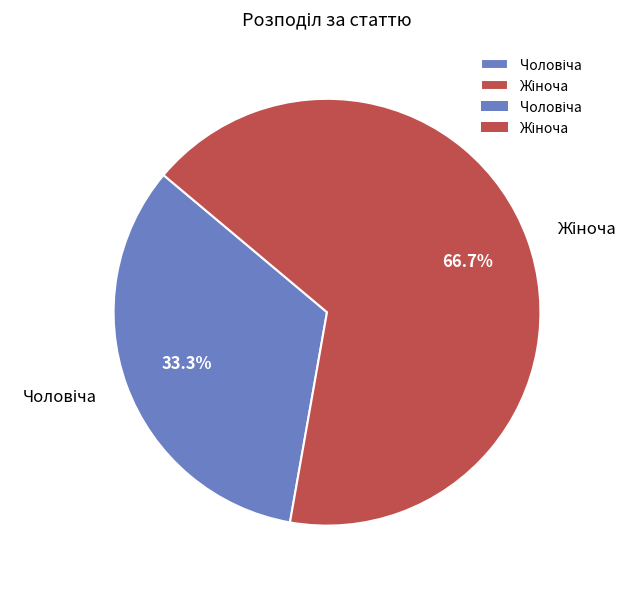

How many segments does this pie chart have?

2